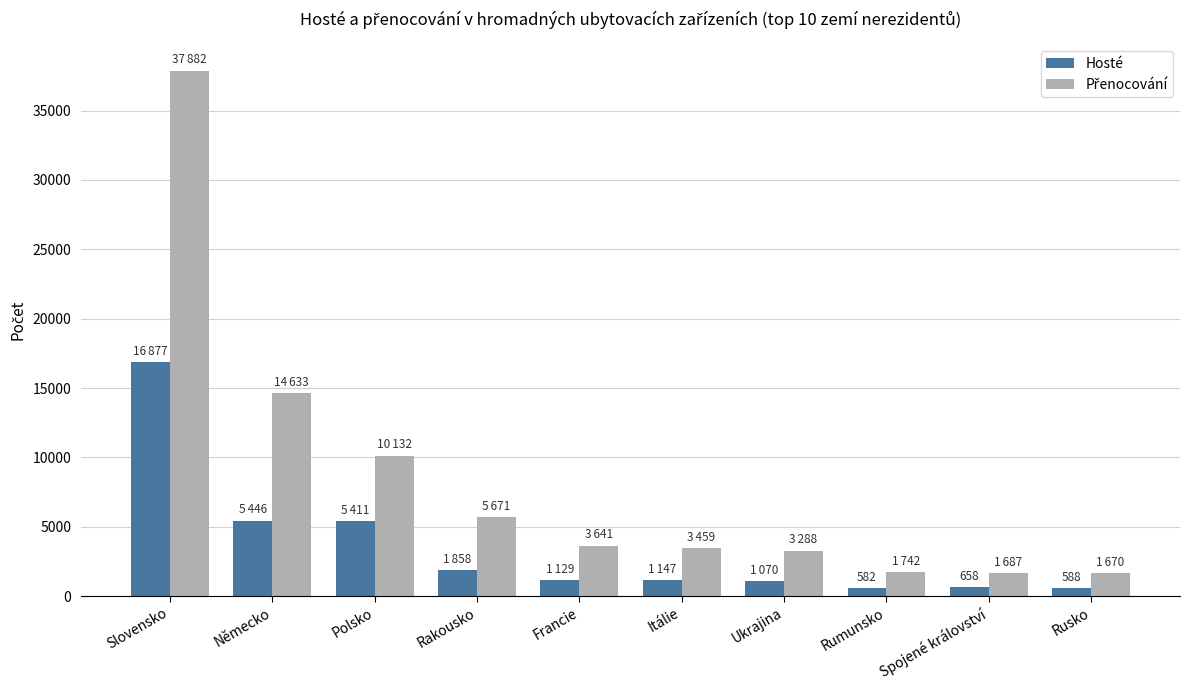

True or false: Hosté has a value of 5411 at Polsko.

True